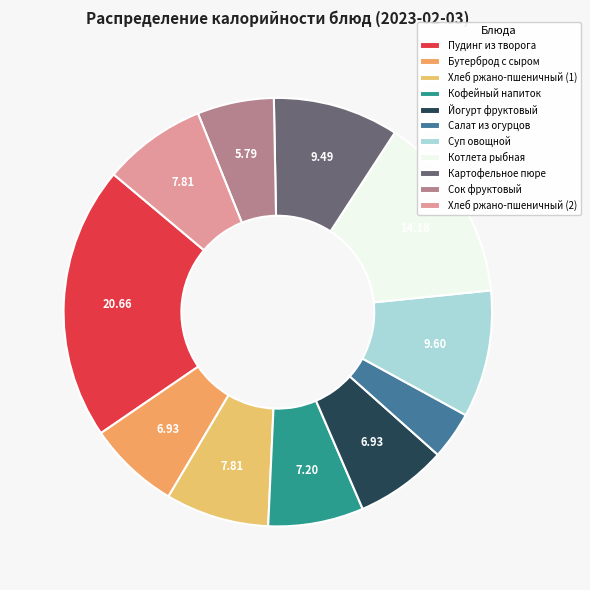

To the nearest percent, what percentage of the pie is Сок фруктовый?

6%